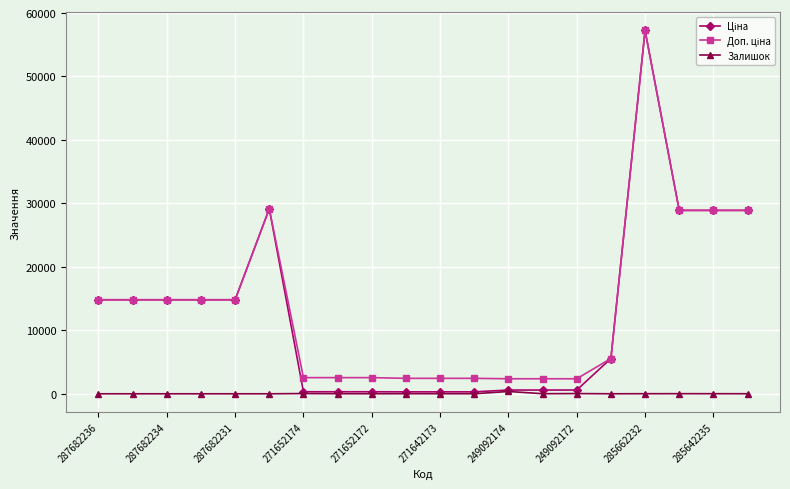

What is the greatest value displayed?

57258.0